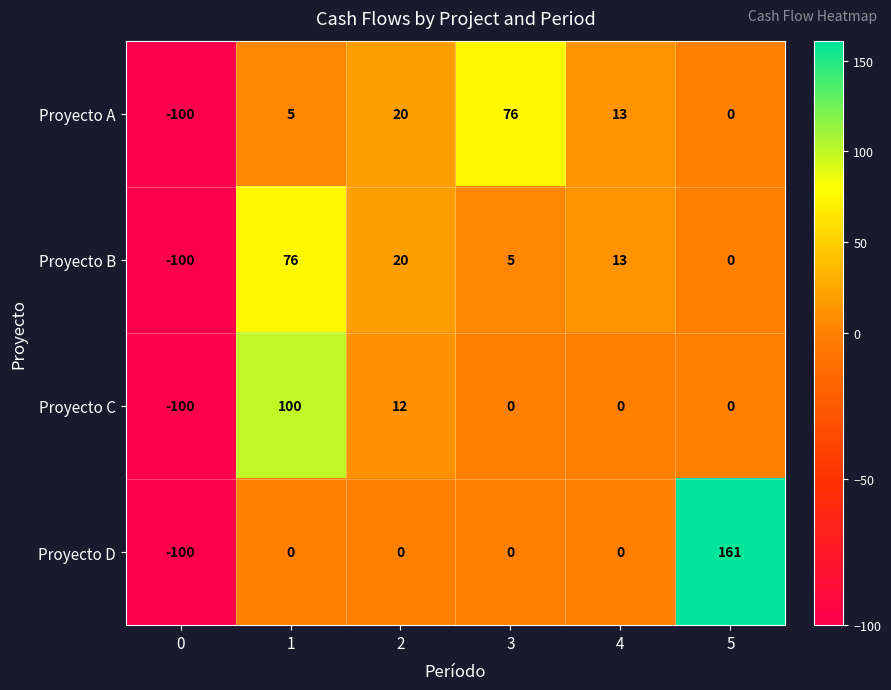

What is the total value across all series at 4?

26